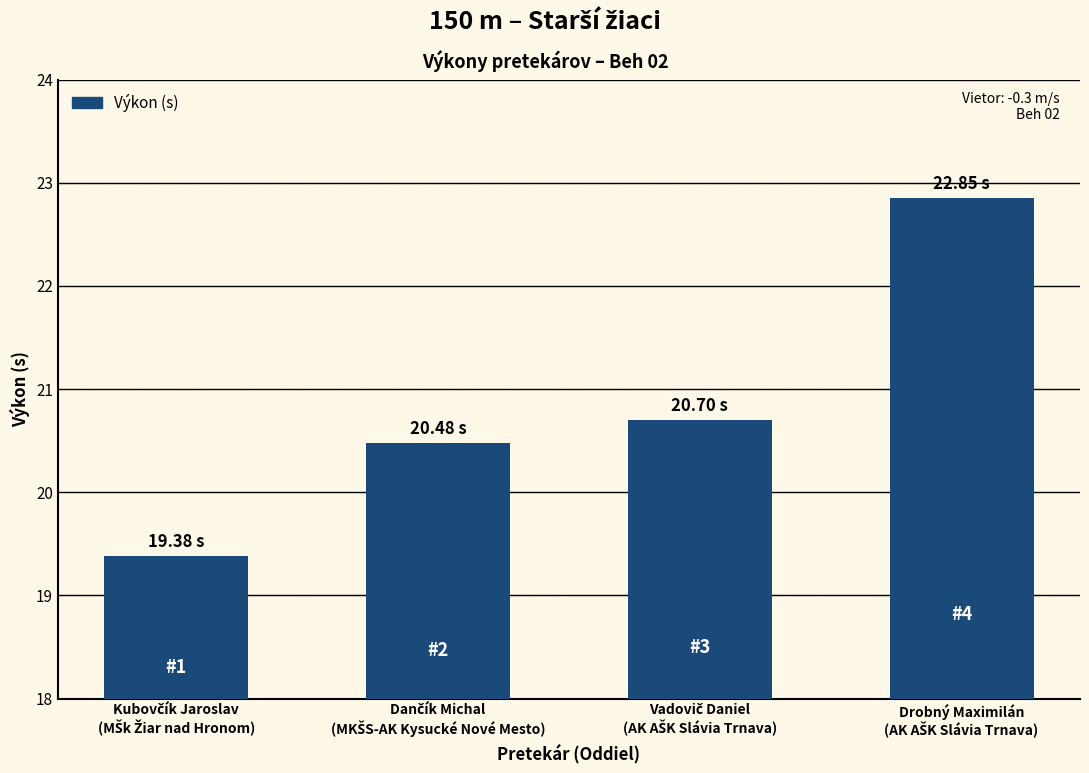

How many distinct data groups are displayed?

1